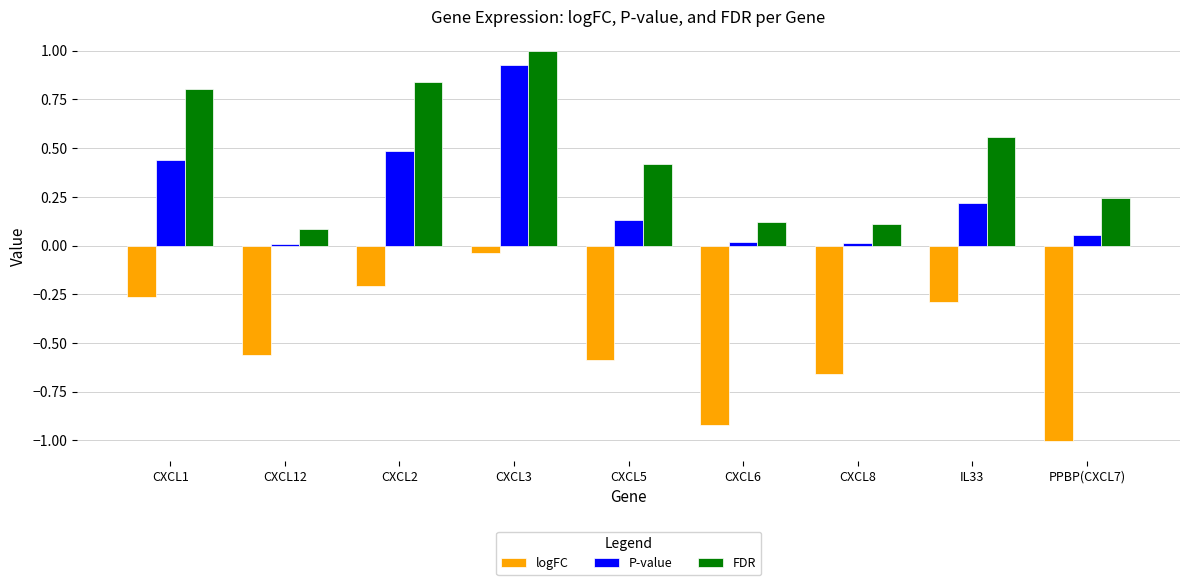

How many bars are there in each group?

3